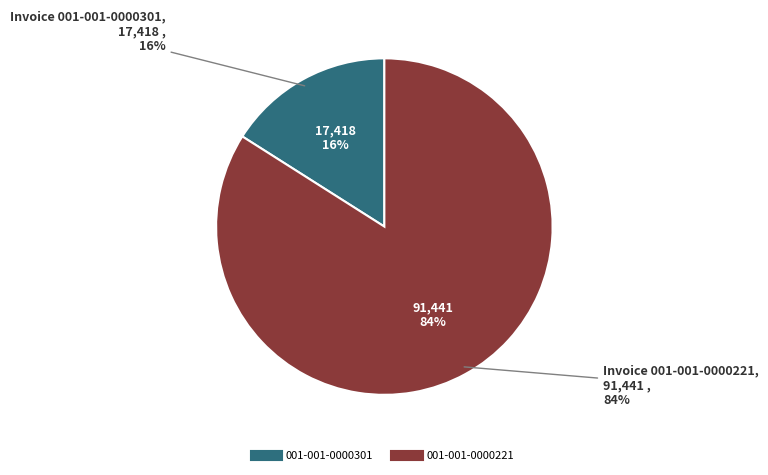

True or false: 001-001-0000301 accounts for 16% of the total.

True